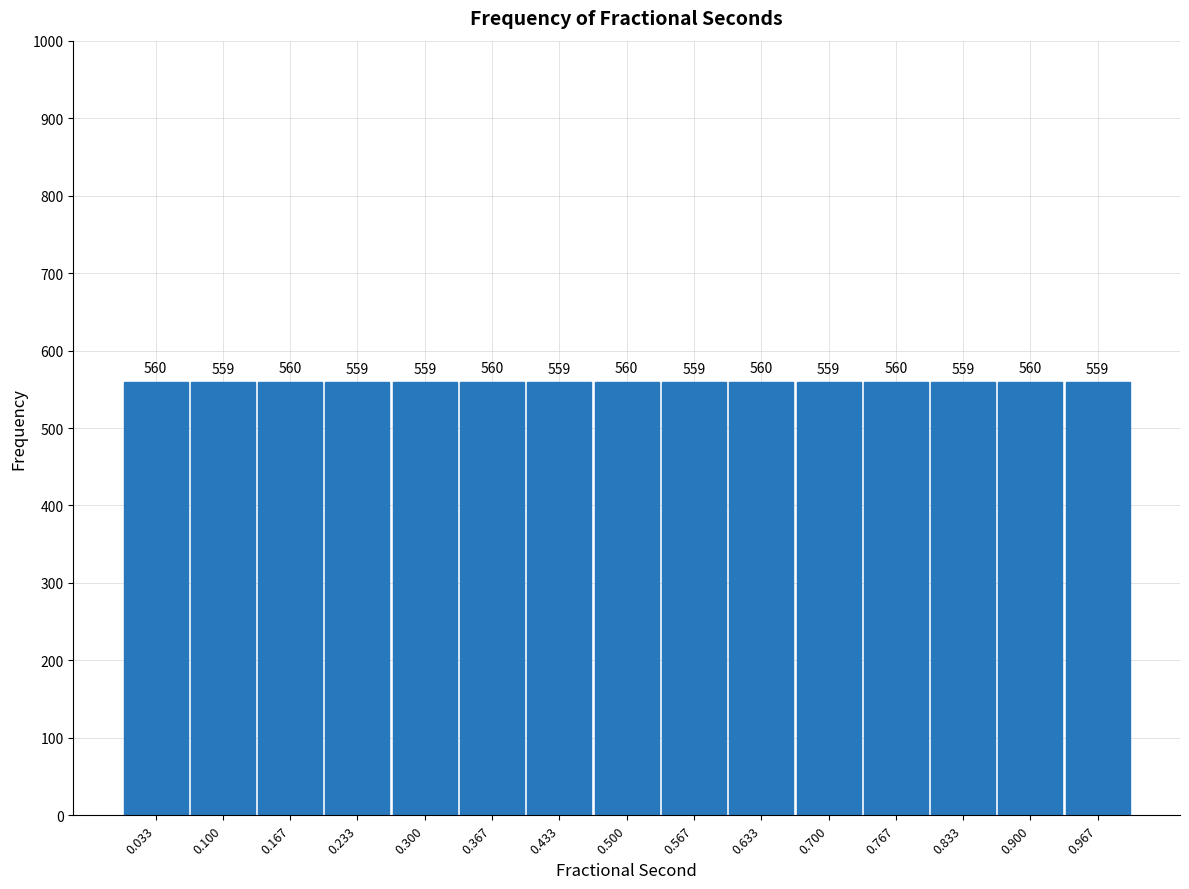

Reading left to right, transcribe this chart: for each bar, give the range it covers on the x-axis and its height. The bar edges are not printed on the chart, so give them approximately, as read against the axis.

0.00 to 0.07: 560
0.07 to 0.13: 559
0.13 to 0.20: 560
0.20 to 0.27: 559
0.27 to 0.33: 559
0.33 to 0.40: 560
0.40 to 0.47: 559
0.47 to 0.53: 560
0.53 to 0.60: 559
0.60 to 0.67: 560
0.67 to 0.73: 559
0.73 to 0.80: 560
0.80 to 0.87: 559
0.87 to 0.93: 560
0.93 to 1.00: 559